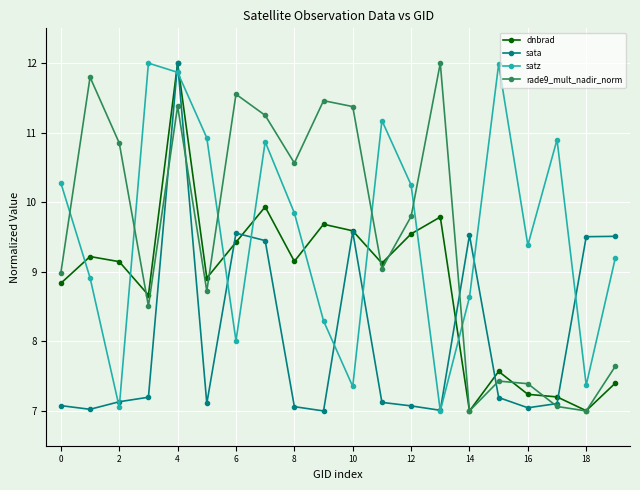

What is the smallest value displayed?

7.0